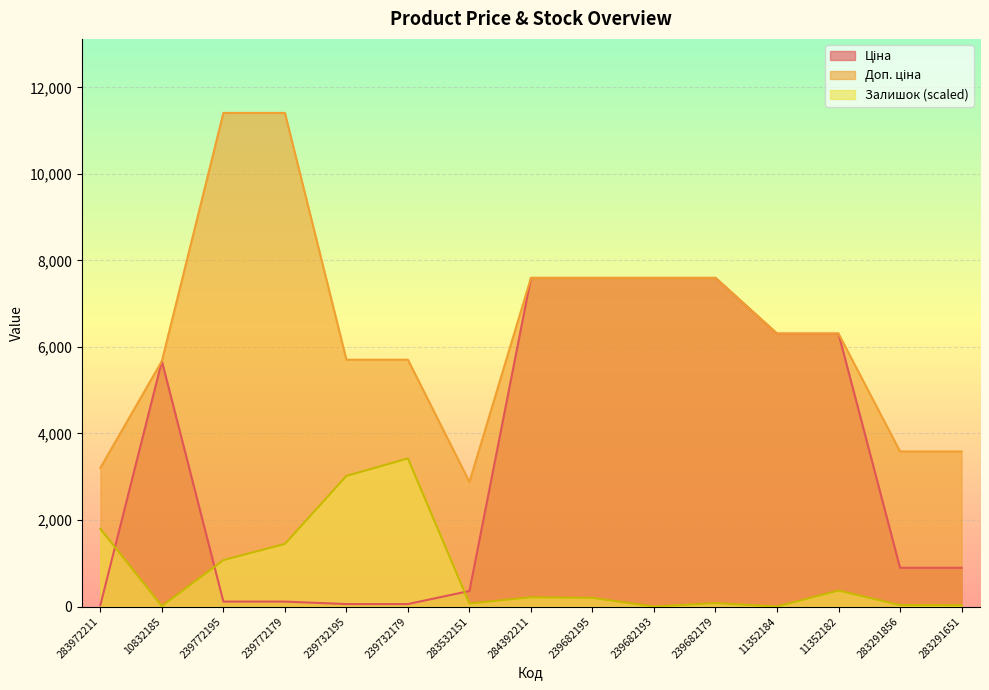

What is the difference between the highest and lowest values at 239772195?

11295.9